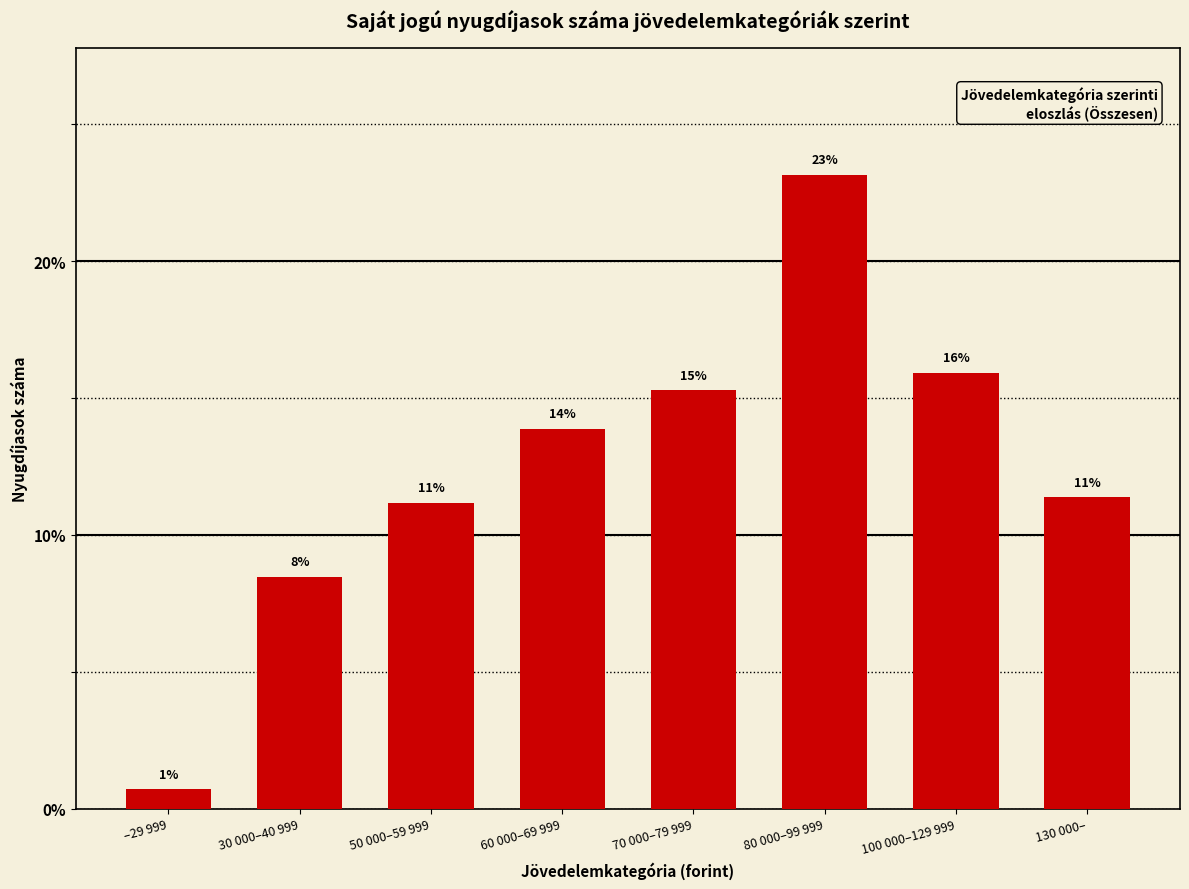

Are the bars horizontal?

No